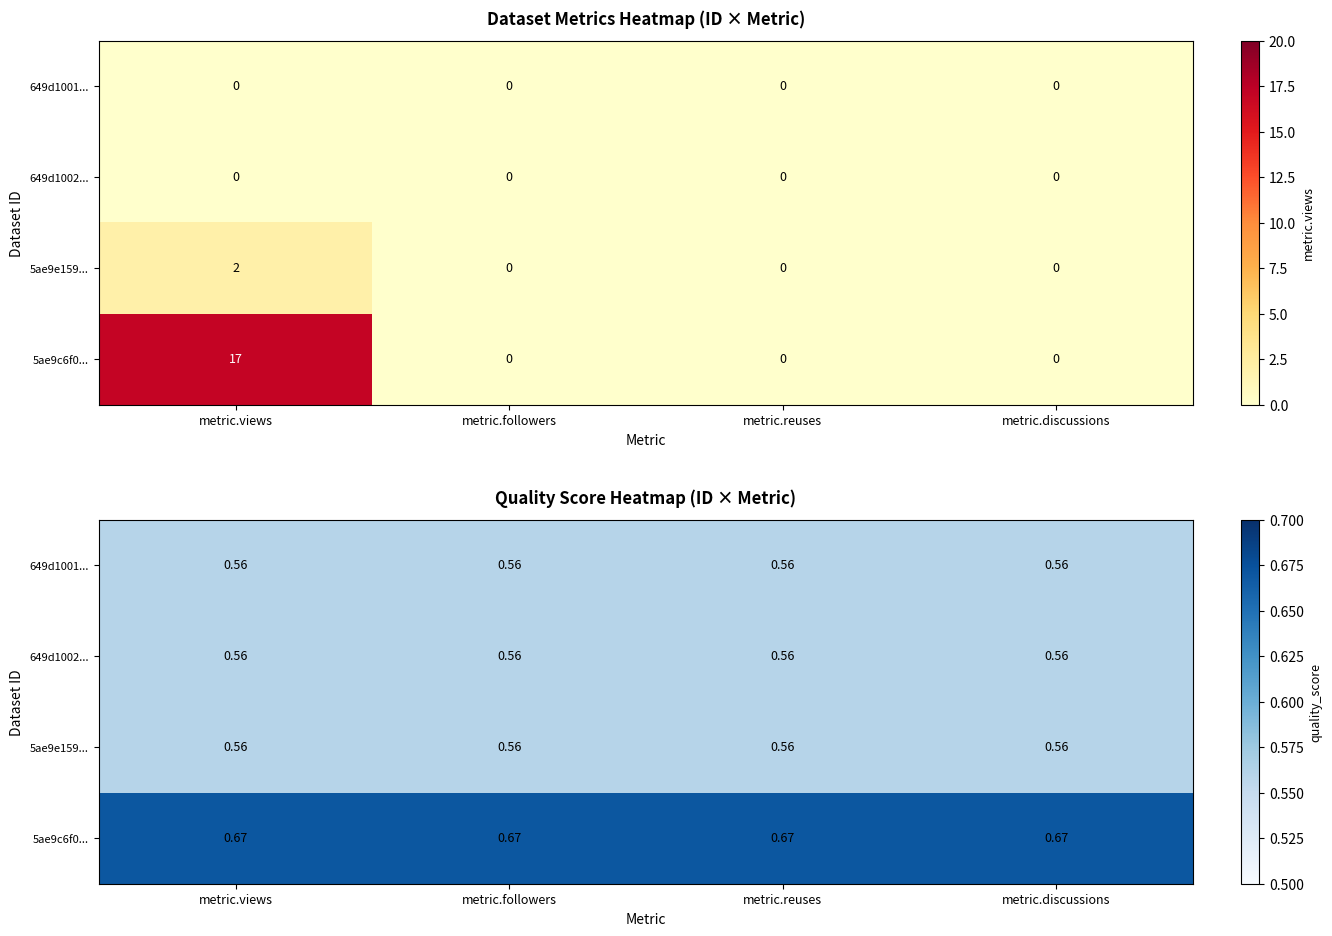

Which series has the largest total across all categories?

5ae9c6f0...